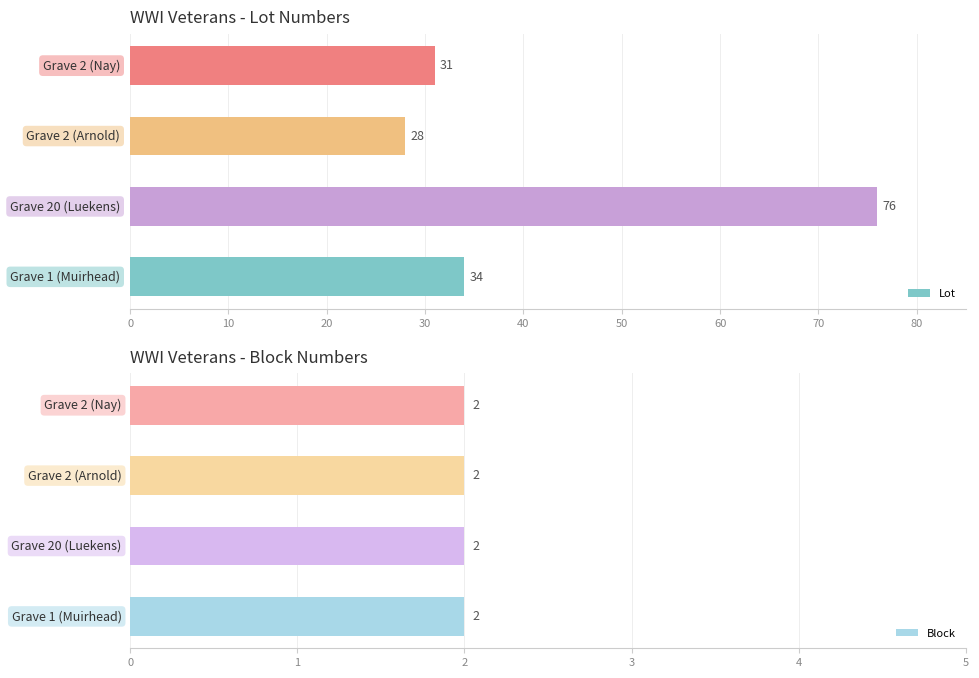

What is the sum of all Lot values?

169